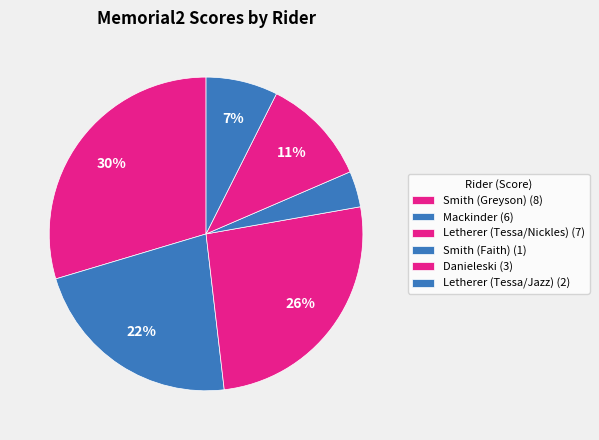

To the nearest percent, what is the combined percentage of Mackinder and Smith (Greyson)?

52%